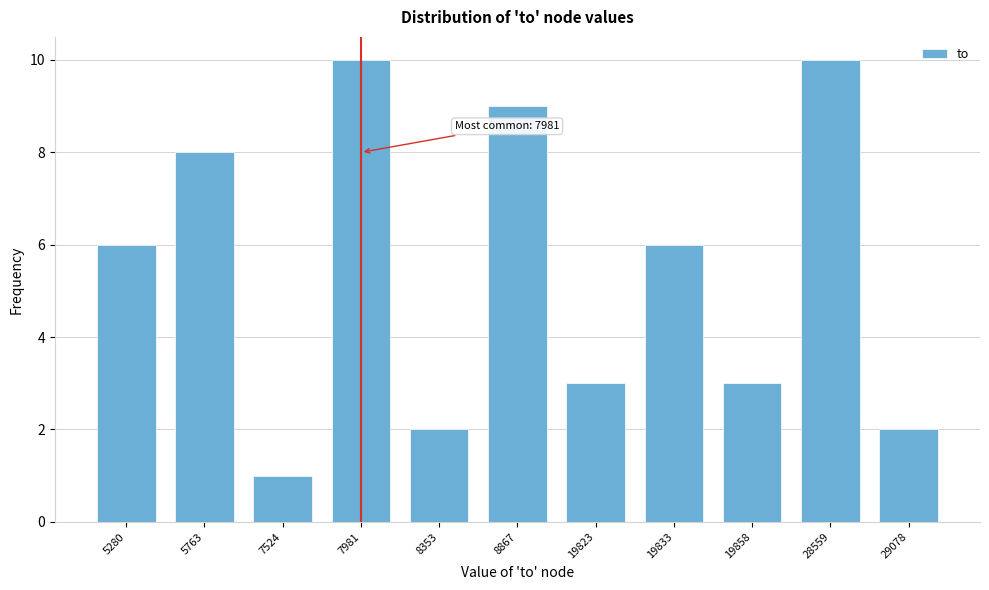

Reading left to right, transcribe all the data shown in this chart.

5280=6	5763=8	7524=1	7981=10	8353=2	8867=9	19823=3	19833=6	19858=3	28559=10	29078=2